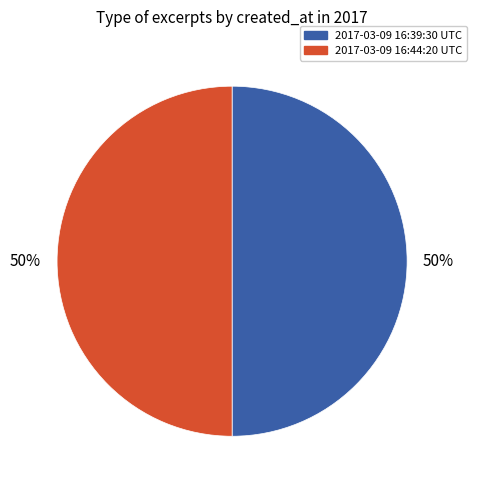

The 2017-03-09 16:44:20 UTC slice represents 50% of the pie. True or false?

True